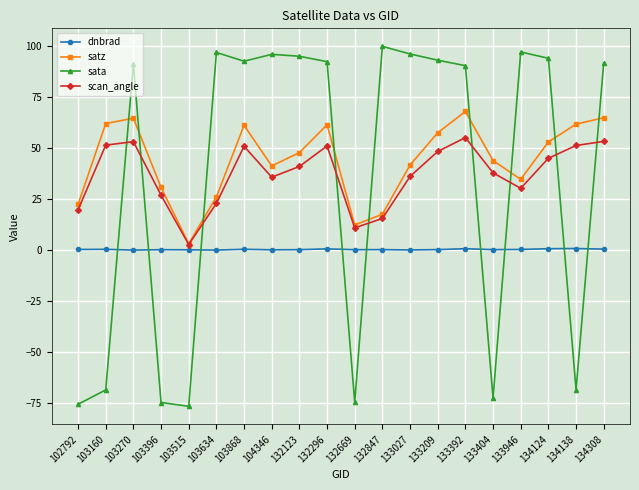

Is it true that scan_angle equals 22.0 at 133392?

False